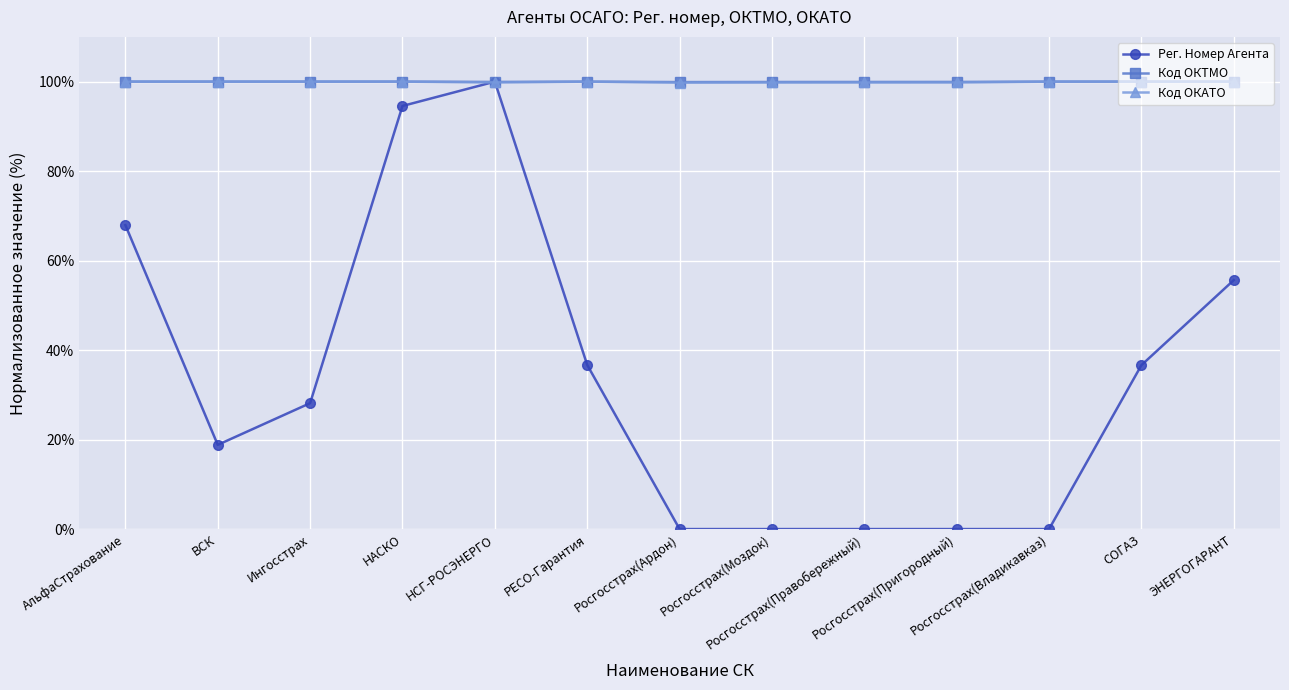

What is the value of the Рег. Номер Агента point at the 1st from the left?

68.0